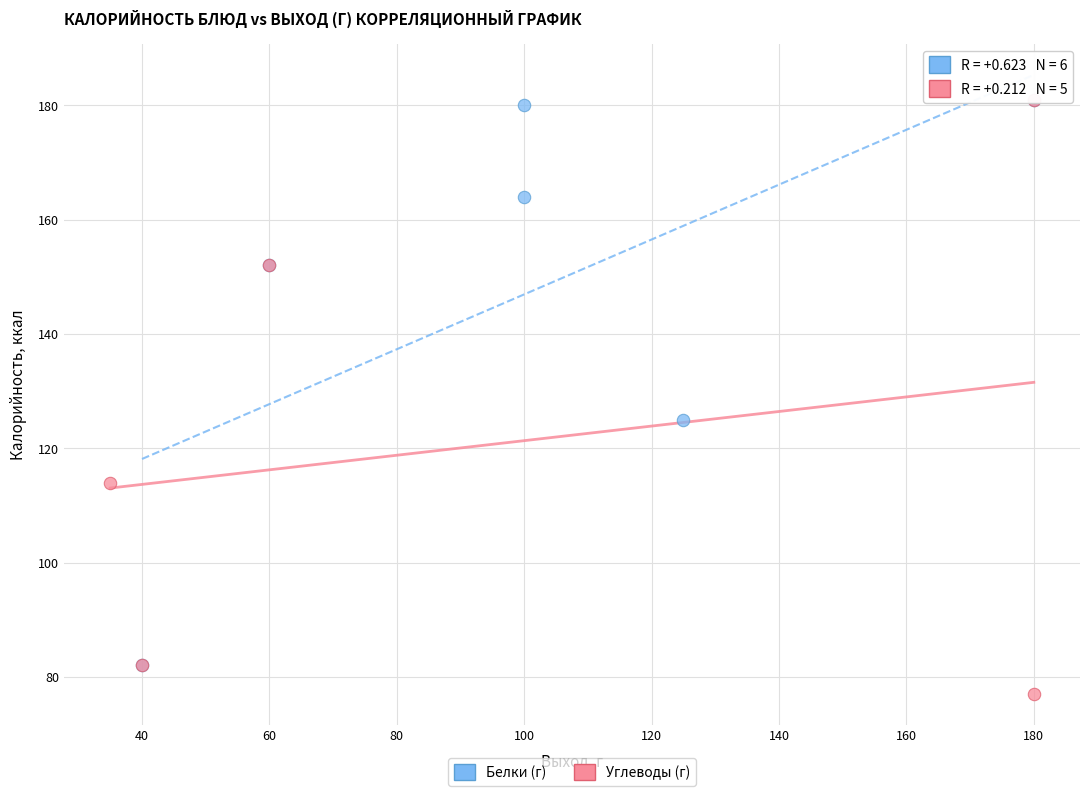

Which series has the largest Y range (max minus min)?

Углеводы (г)